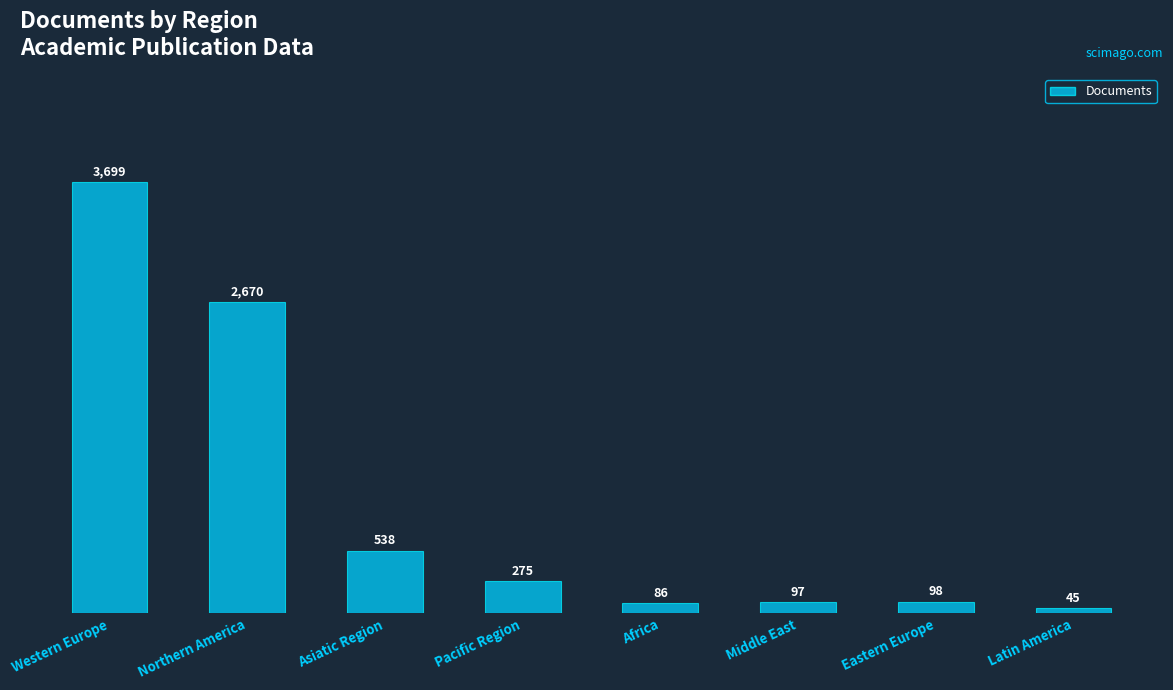

How many series are shown in this chart?

1